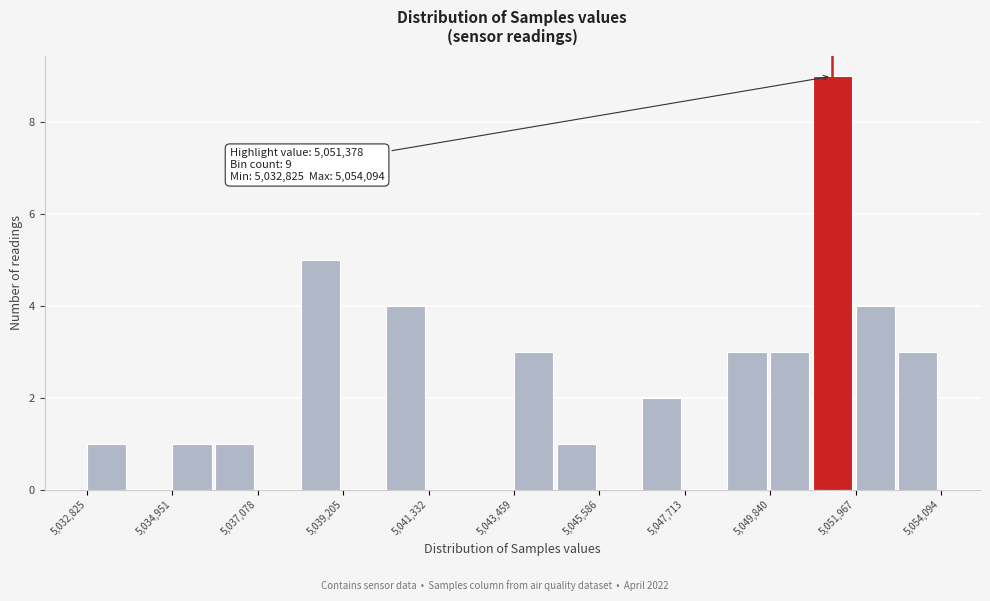

Read against the x-axis, roughly where is the centre of the tallest bar?

5051500